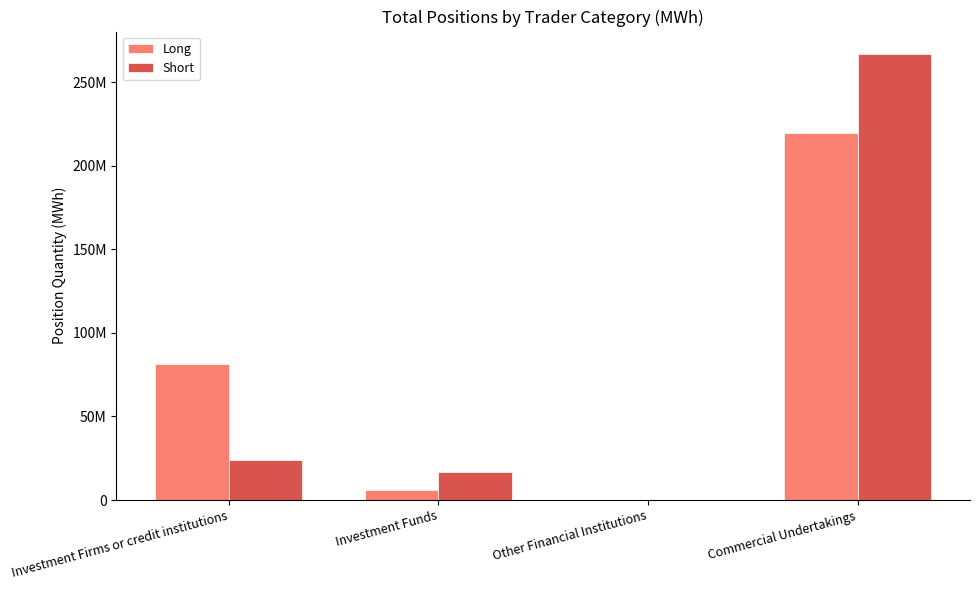

What are all the series names shown in the legend?

Long, Short